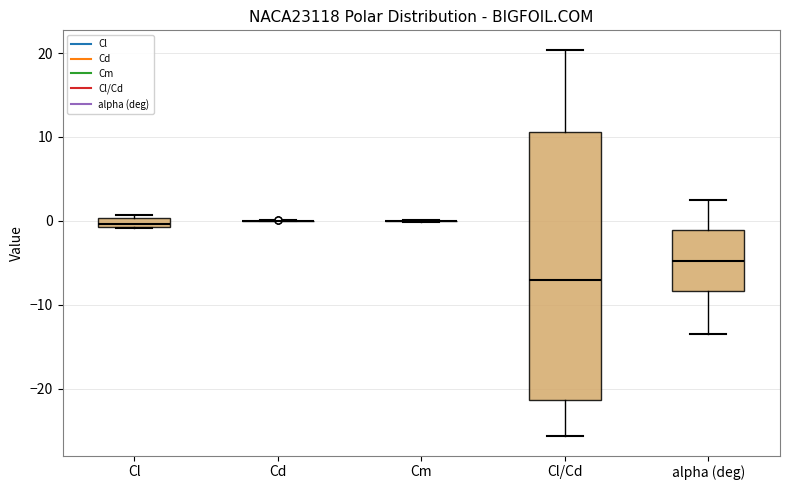

Where is the lower edge of the box for Cl on the y-axis? The values are not printed on the chart, so give them approximately, as read against the axis.

-1